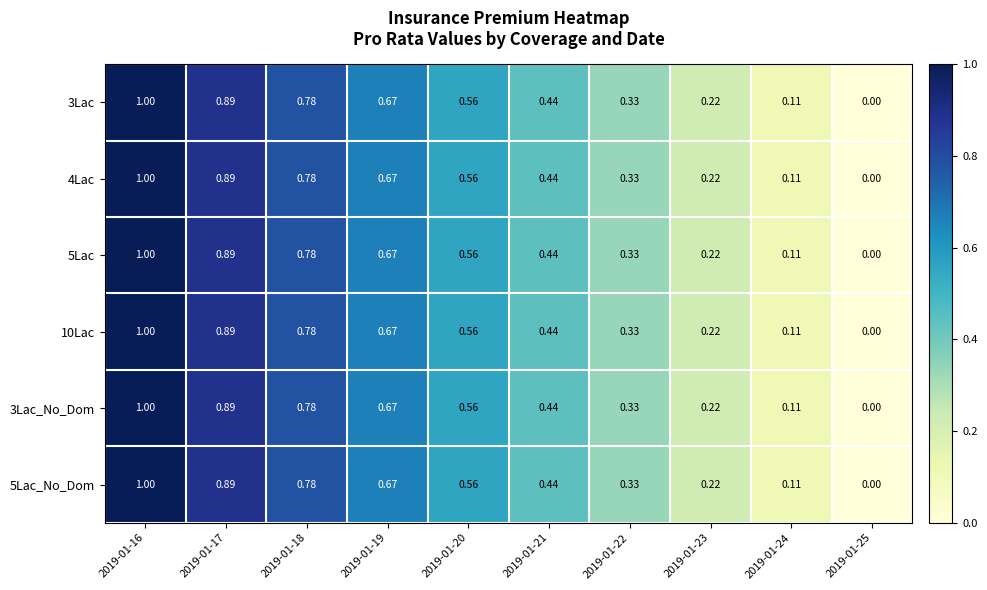

Count the number of data series in this chart.

6